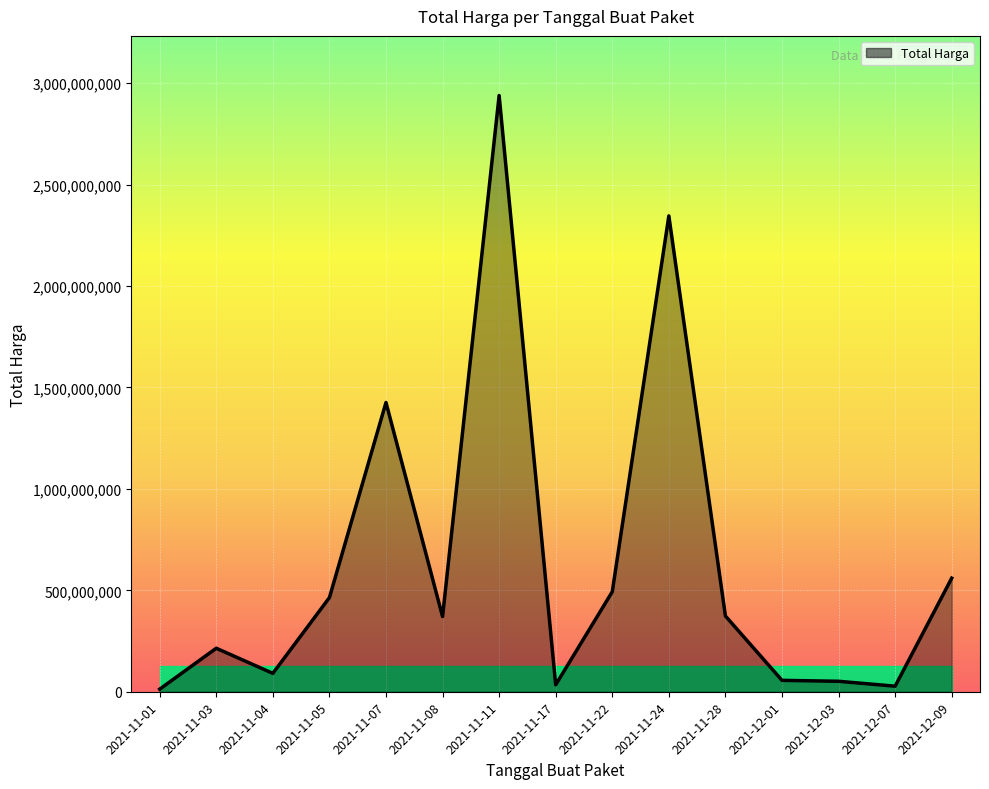

What is the difference between the values at 2021-11-08 and 2021-11-22?

122433200